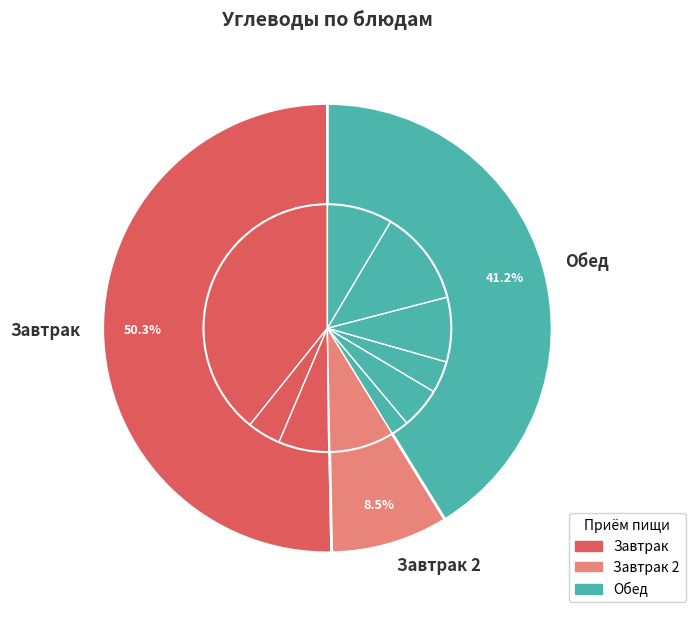

To the nearest percent, what portion does хлеб пшеничный represent?

9%